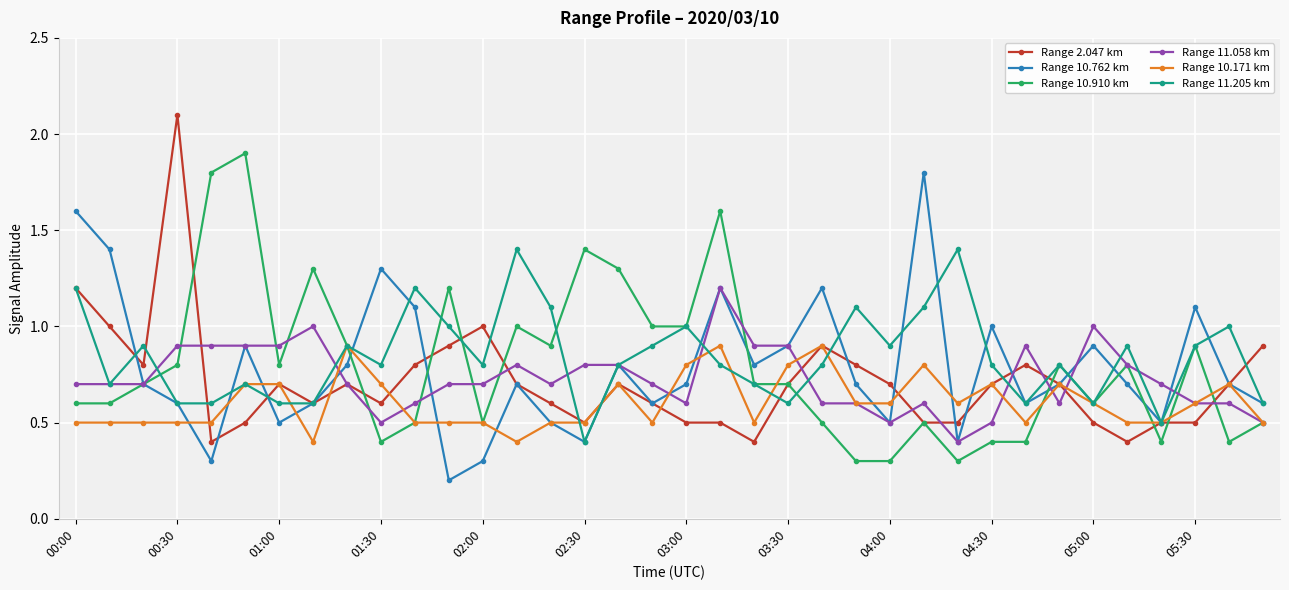

What is the value of the Range 10.171 km point at the 13th from the left?

0.5